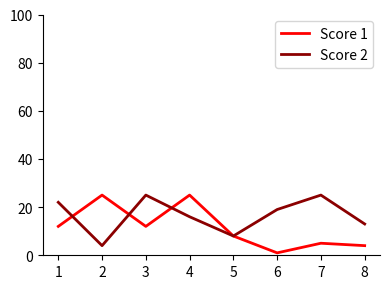

What is the sum of the Score 2 values at 2 and 7?

29